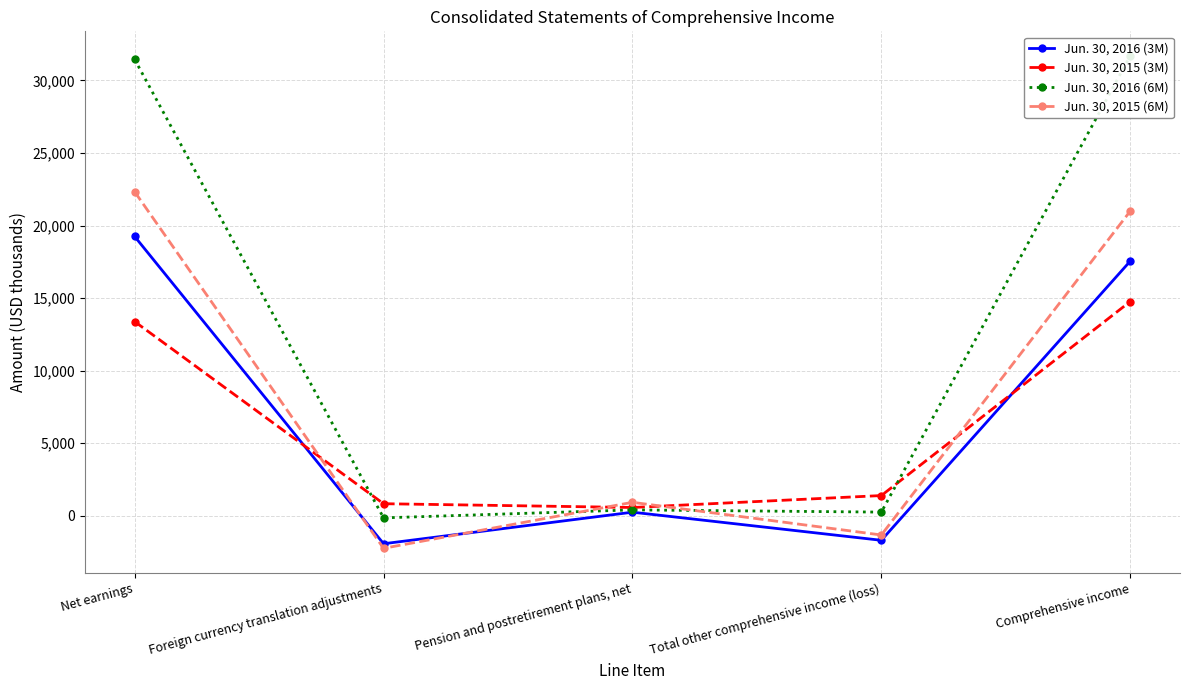

Reading left to right, what are all the values shown in this chart?

Jun. 30, 2016 (3M): 19244	-1938	238	-1700	17544
Jun. 30, 2015 (3M): 13378	822	562	1384	14762
Jun. 30, 2016 (6M): 31448	-153	396	243	31691
Jun. 30, 2015 (6M): 22326	-2252	918	-1334	20992